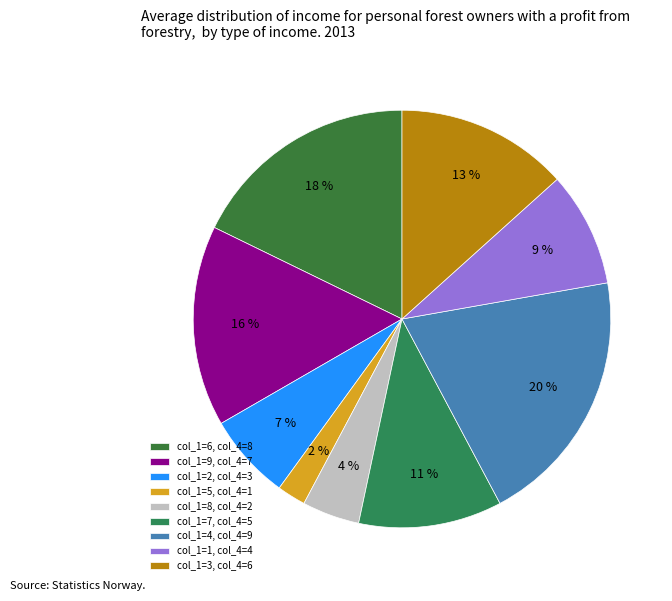

What is the largest slice in the pie chart?

col_1=4, col_4=9